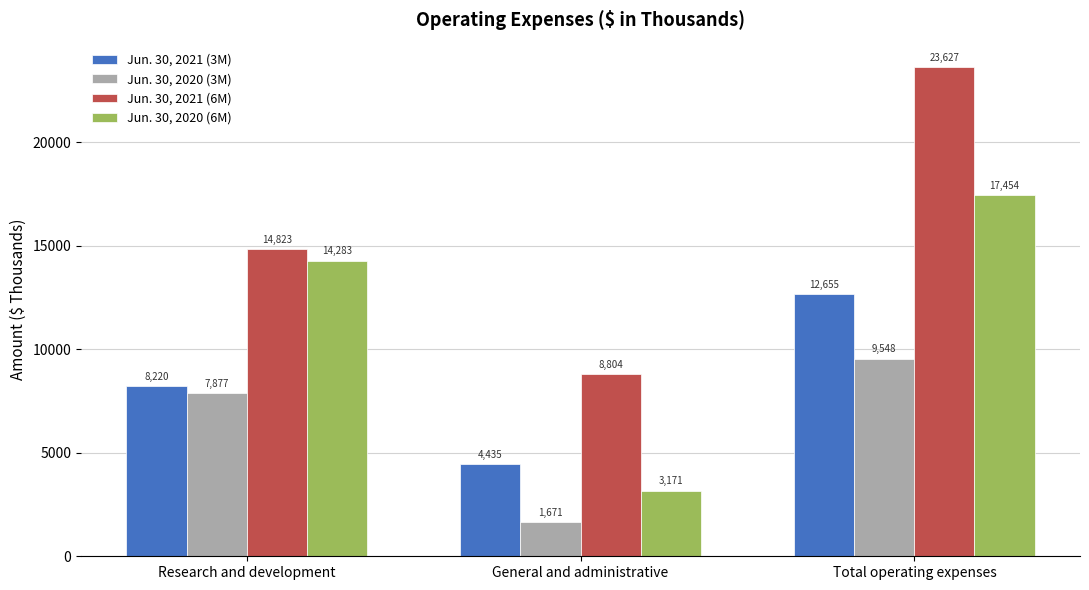

What is the value of the Jun. 30, 2020 (3M) bar at the 2nd from the left?

1671